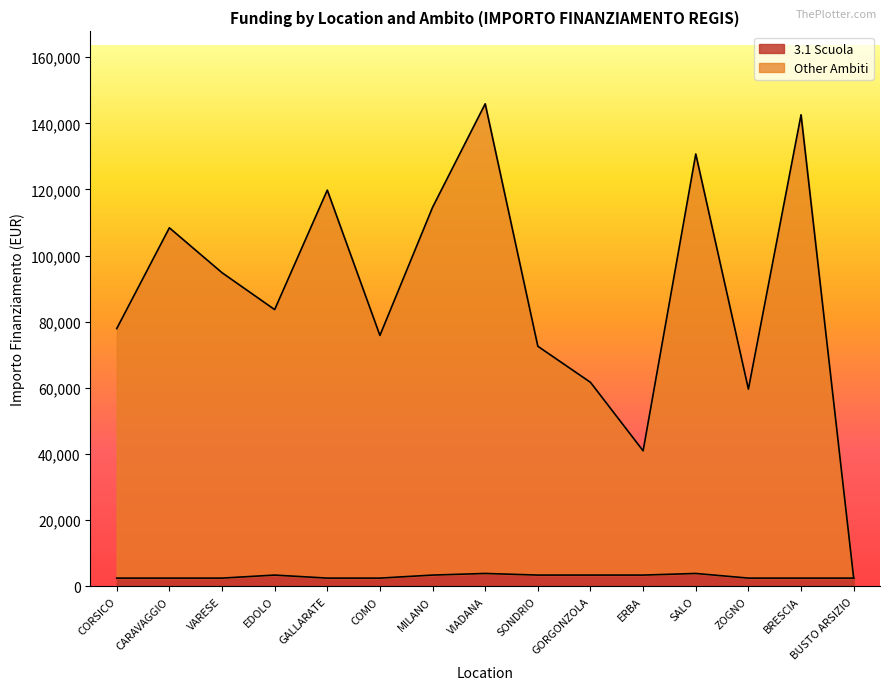

What position from the left is CARAVAGGIO?

2